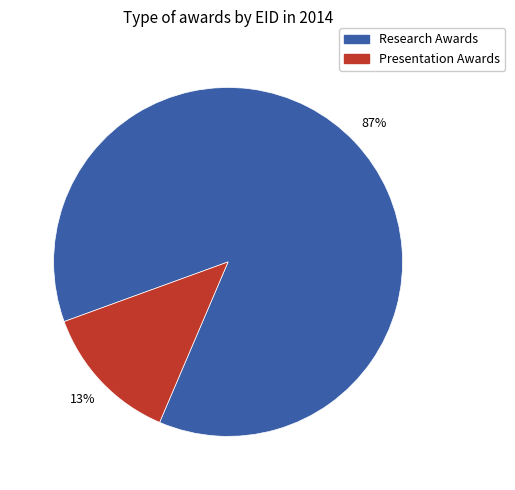

How many slices are in this pie chart?

2